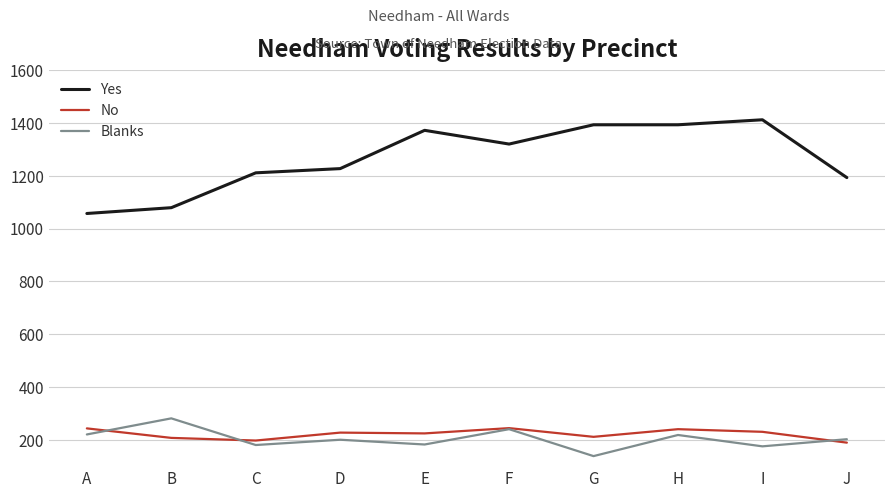

What is the sum of all No values?

2212